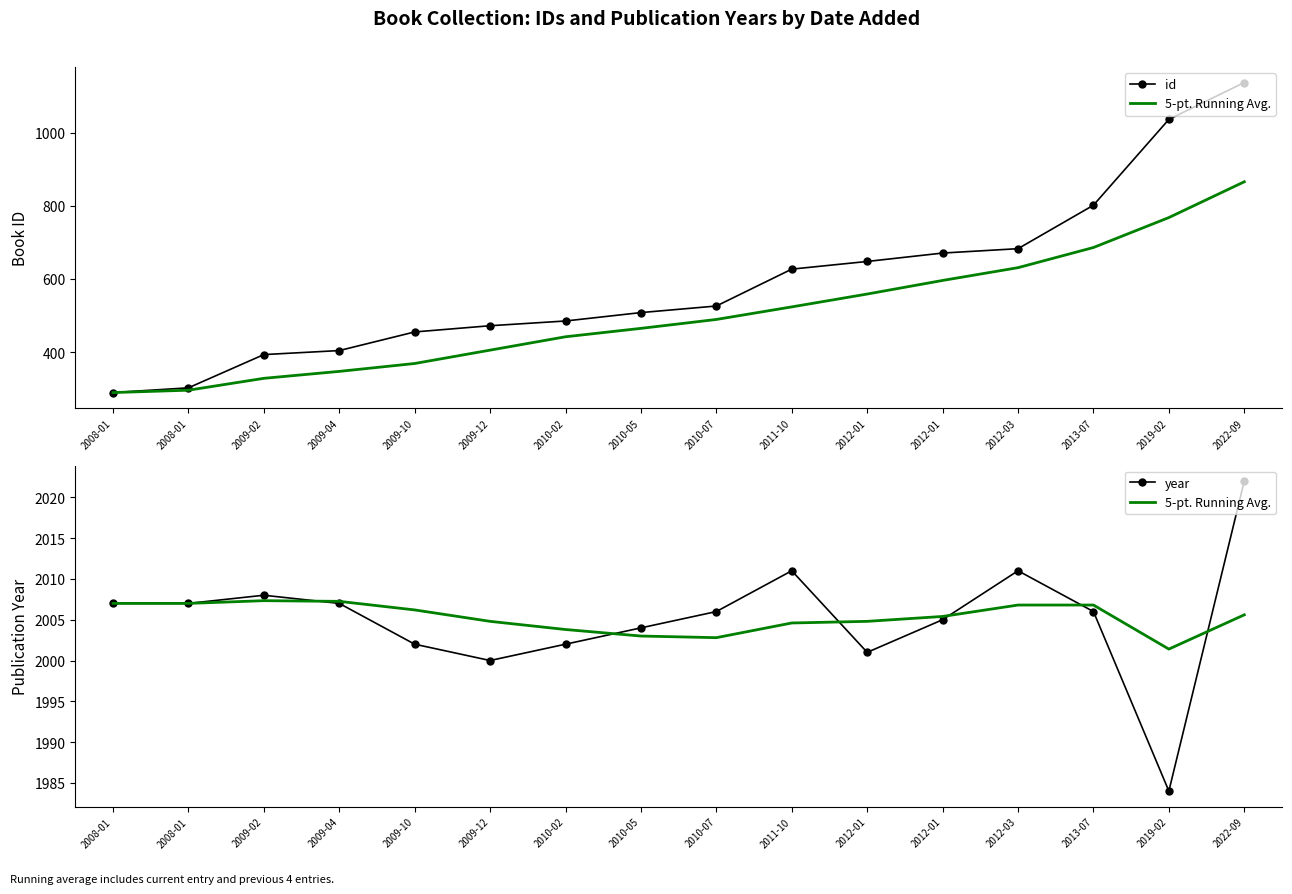

How many values in the id series exceed 526?

7